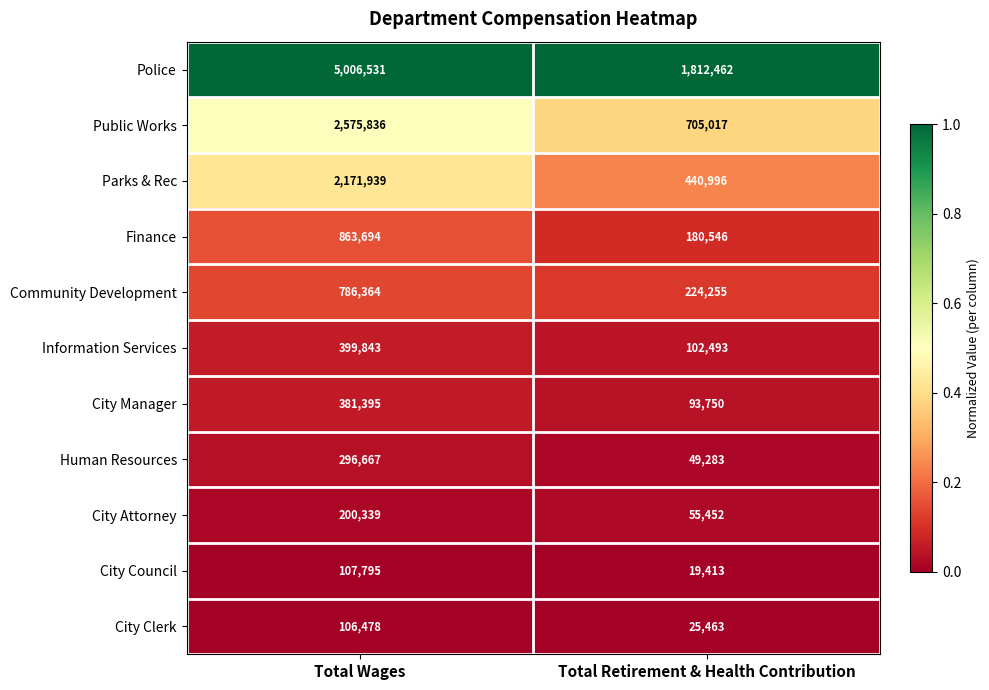

What value does the Community Development series have at Total Wages, to the nearest 50?

786350